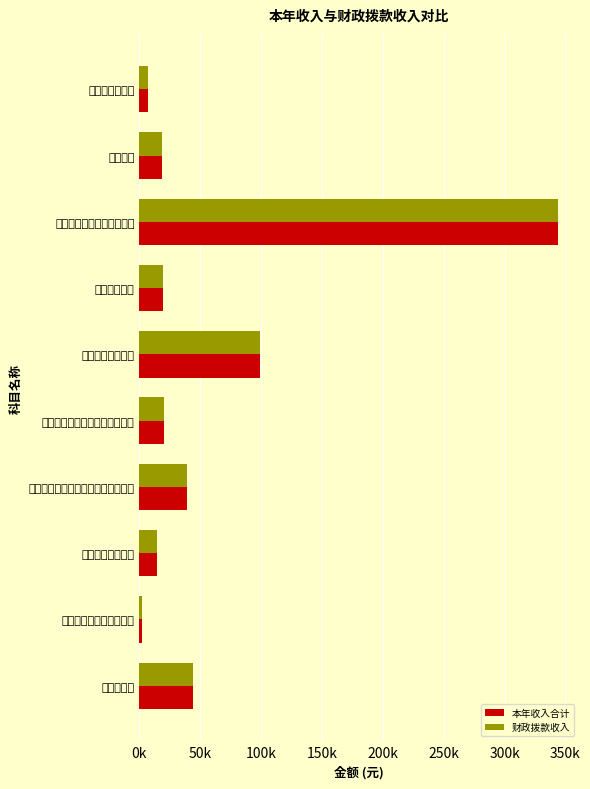

At which category does the chart reach its peak across all series?

其他卫生健康管理事务支出